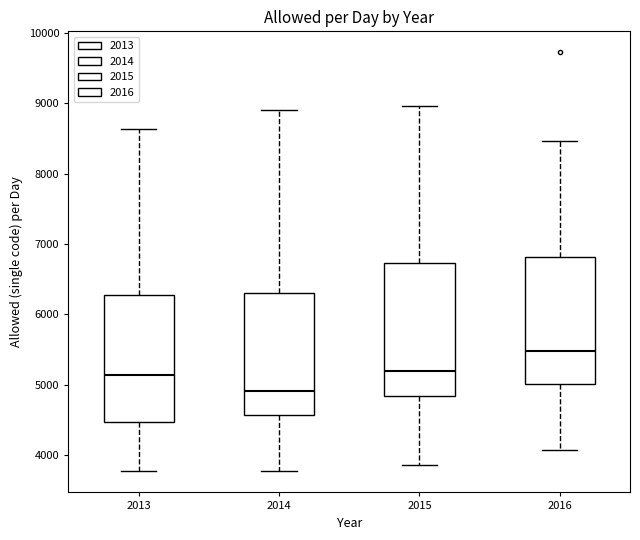

Reading left to right, read every box against the y-axis: the position of its median line, the range the box covers, and the ends of its whiskers. The values are not printed on the chart, so give them approximately, as read against the axis.

2013: median 5100, box 4500 to 6300, whiskers 3800 to 8600
2014: median 4900, box 4600 to 6300, whiskers 3800 to 8900
2015: median 5200, box 4800 to 6700, whiskers 3900 to 9000
2016: median 5500, box 5000 to 6800, whiskers 4100 to 8500